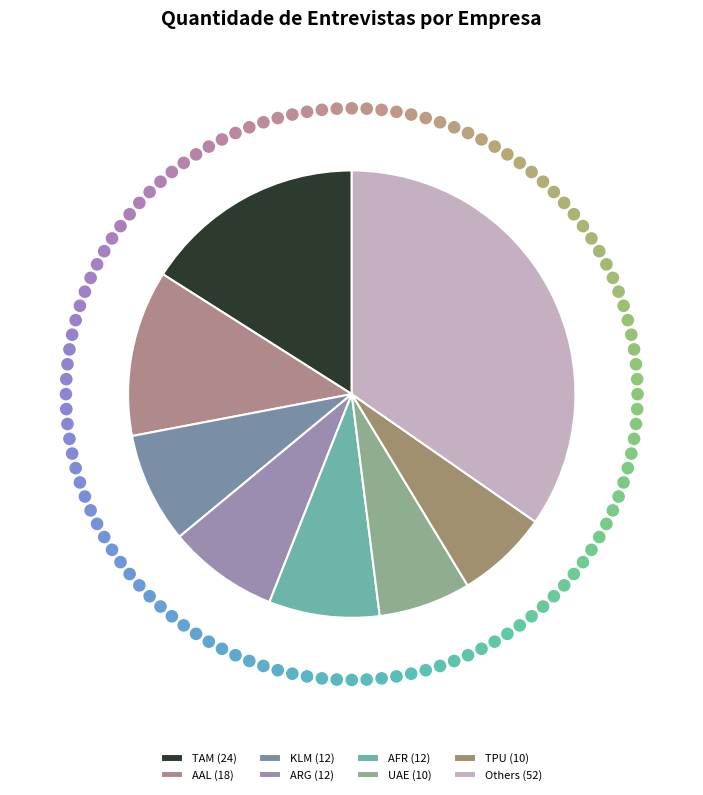

How many segments does this pie chart have?

8